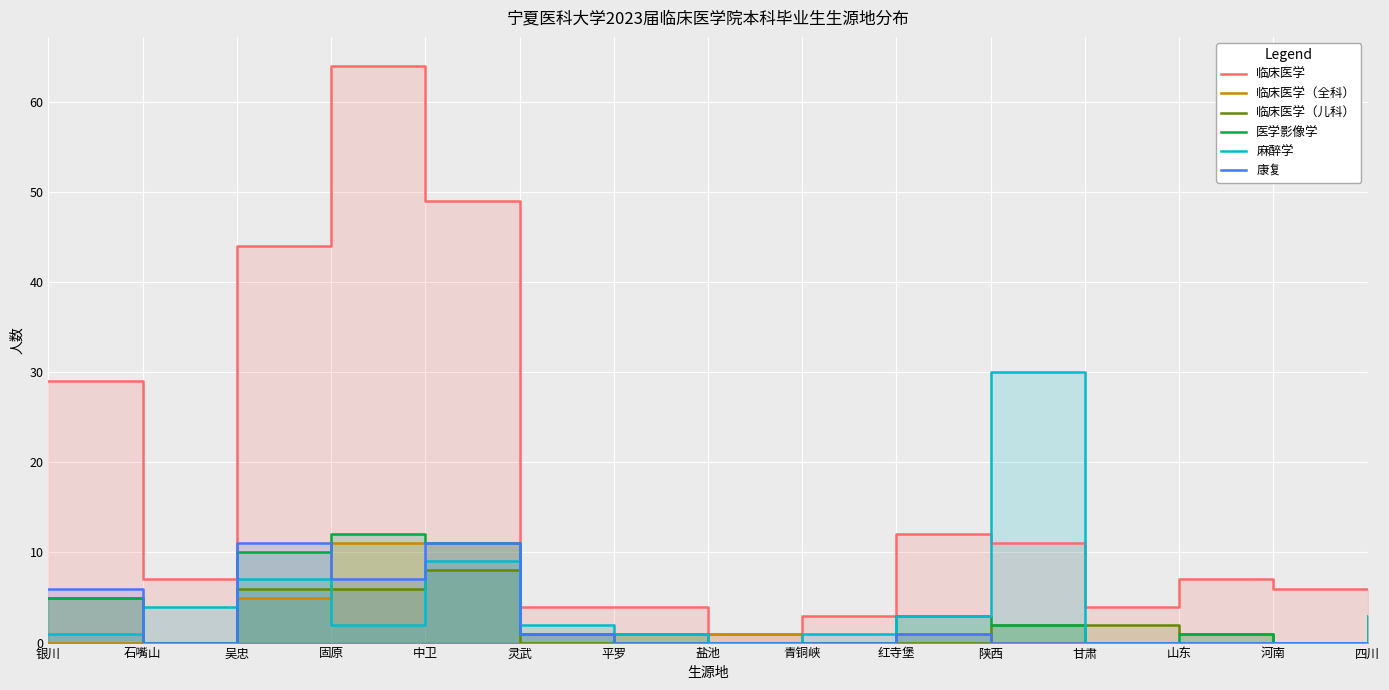

True or false: 临床医学（儿科） and 临床医学 cross at least once.

False